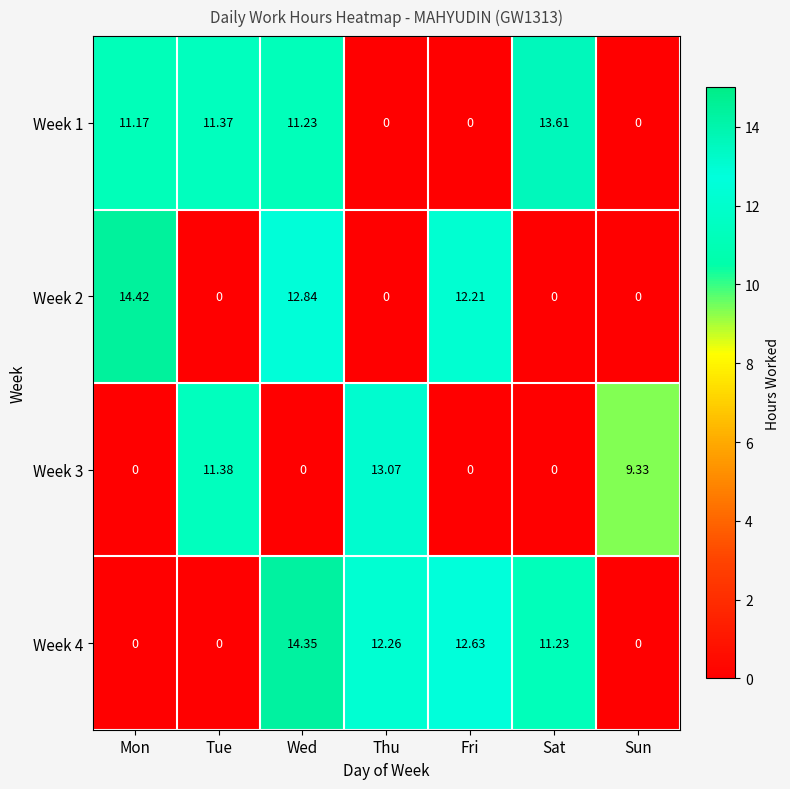

Is the value of Week 1 at Mon greater than the value of Week 4 at Wed?

No